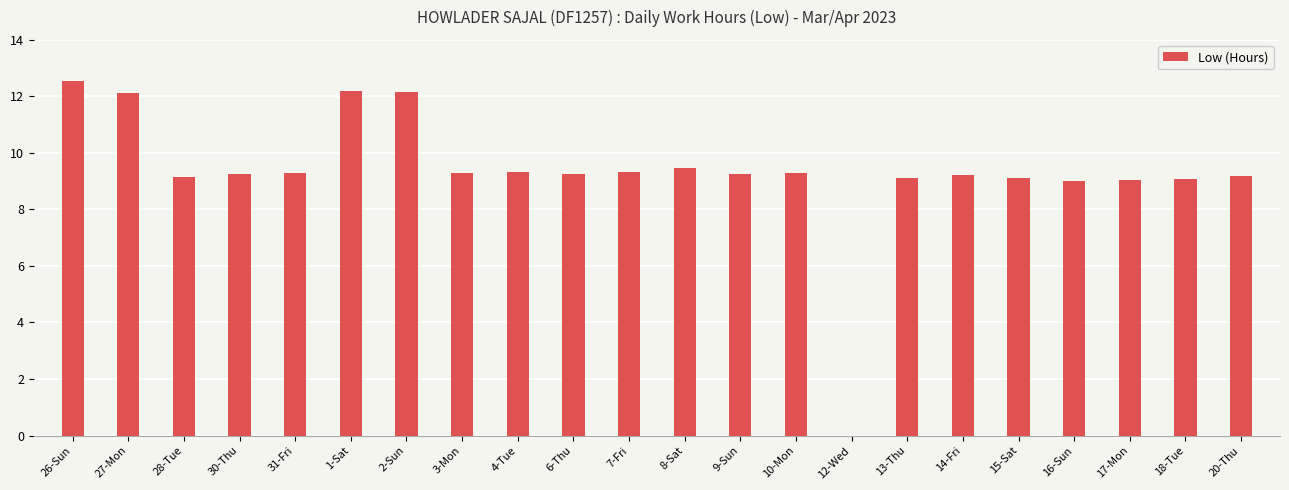

What value does the data have at 18-Tue?

9.1